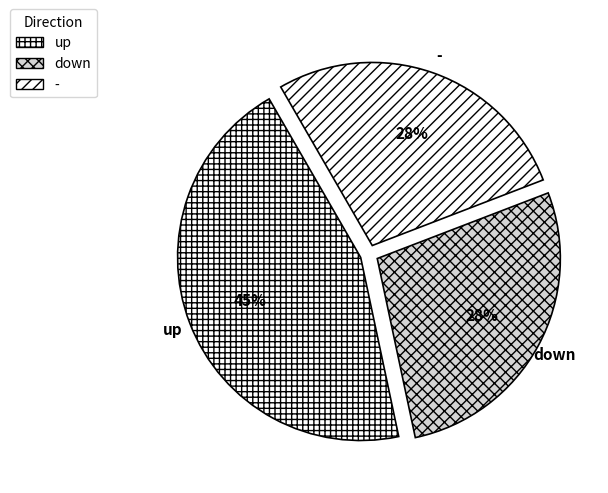

What is the ratio of the value at up to the value at -?

1.6